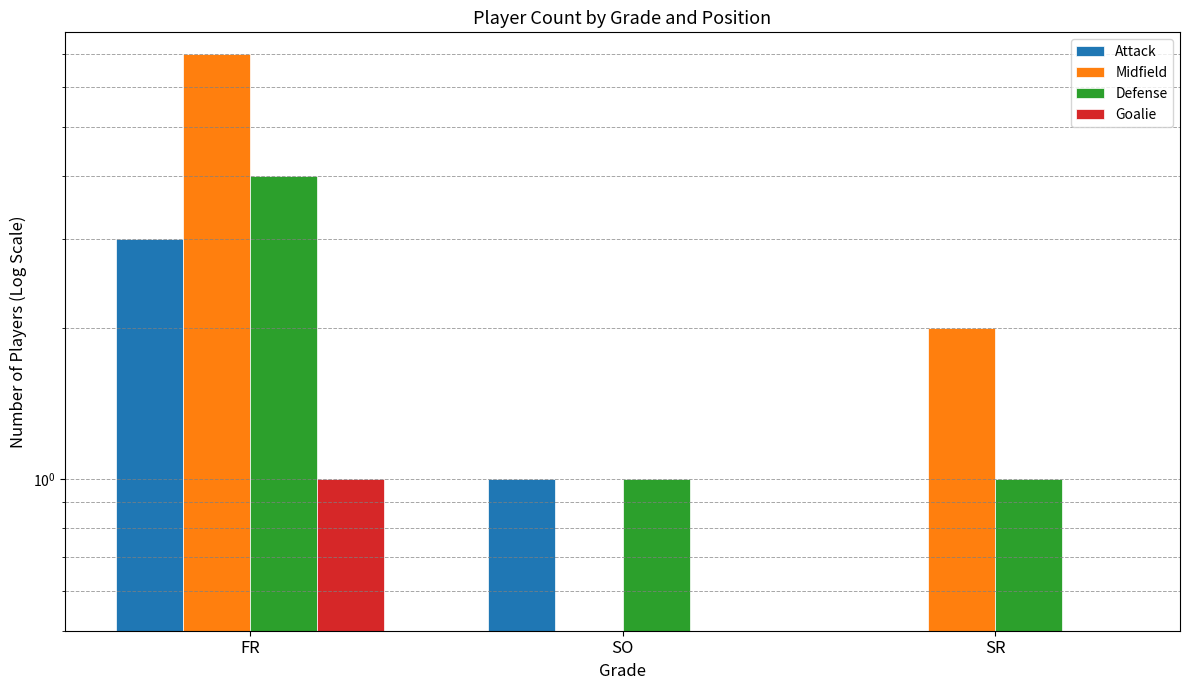

The Defense series shows 2 at SO. True or false?

False